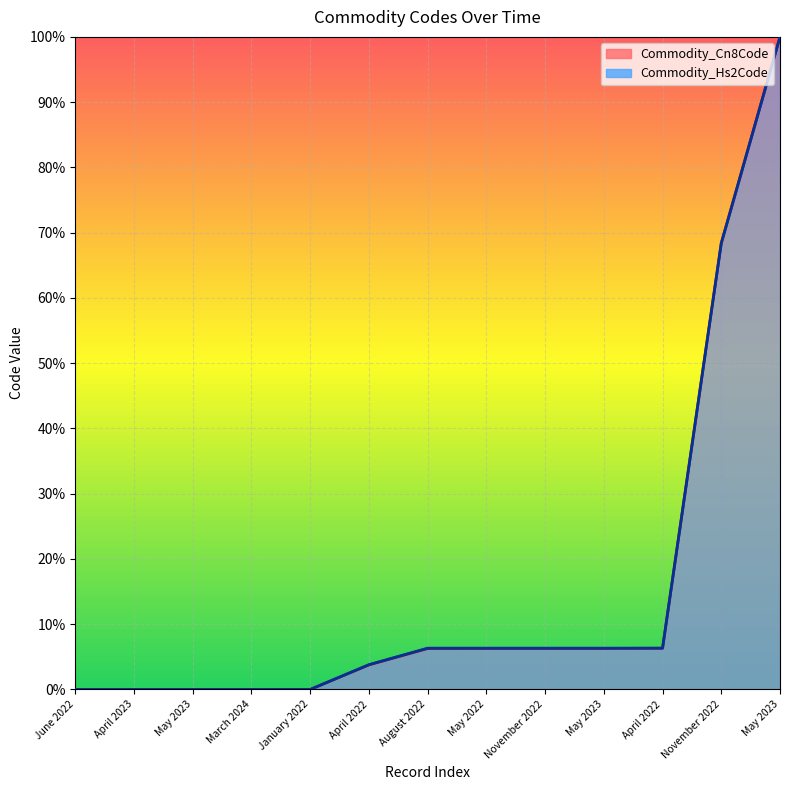

Where do Commodity_Cn8Code and Commodity_Hs2Code first cross each other?

January 2022 and April 2022